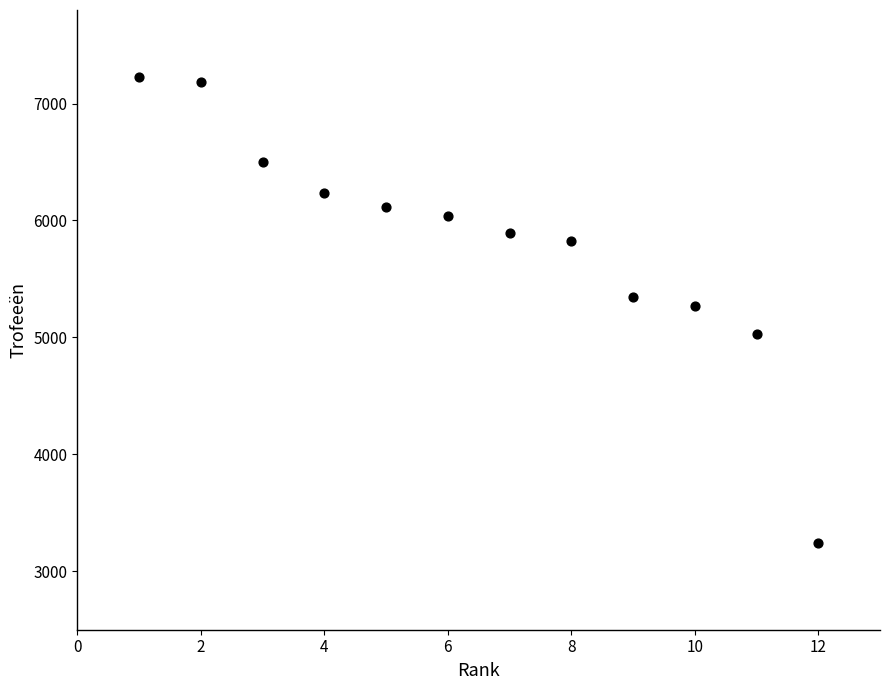

What is the average X value?

6